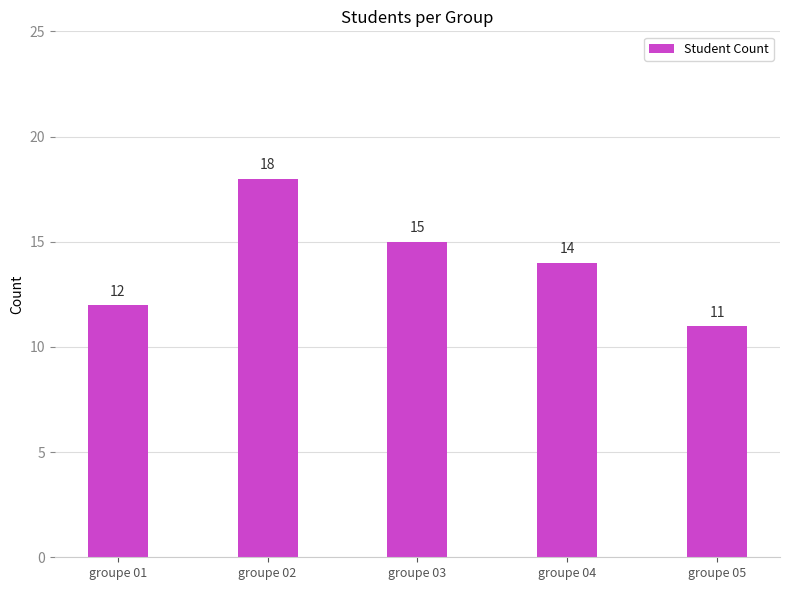

Is it true that the value at groupe 01 is 12?

True